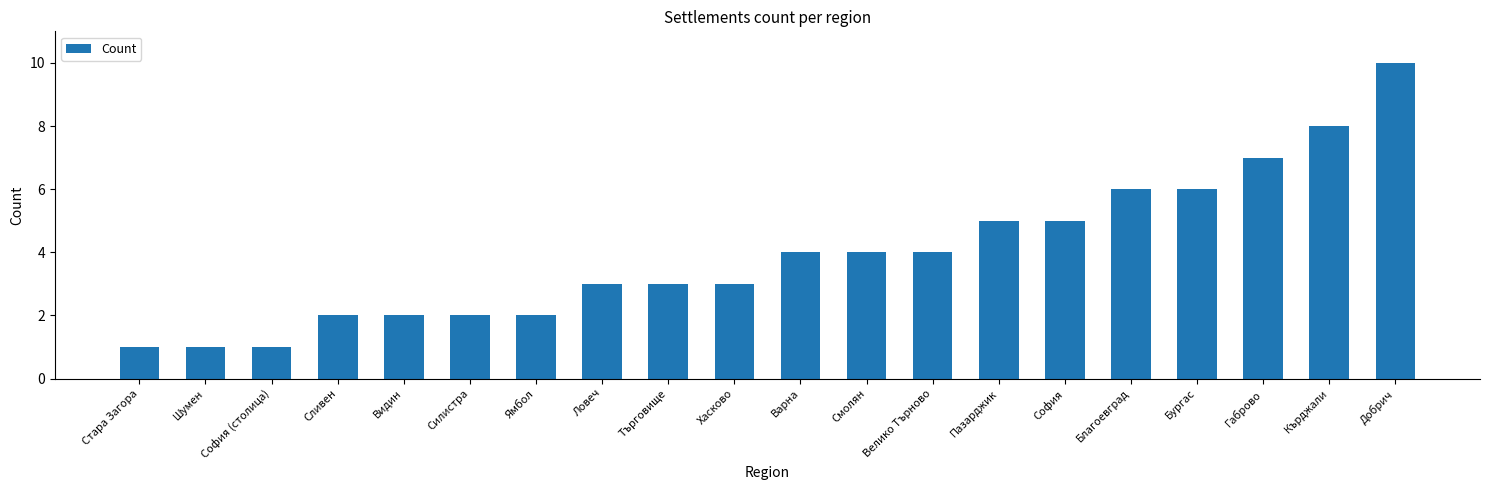

What is the change in value from Варна to Кърджали?

+4